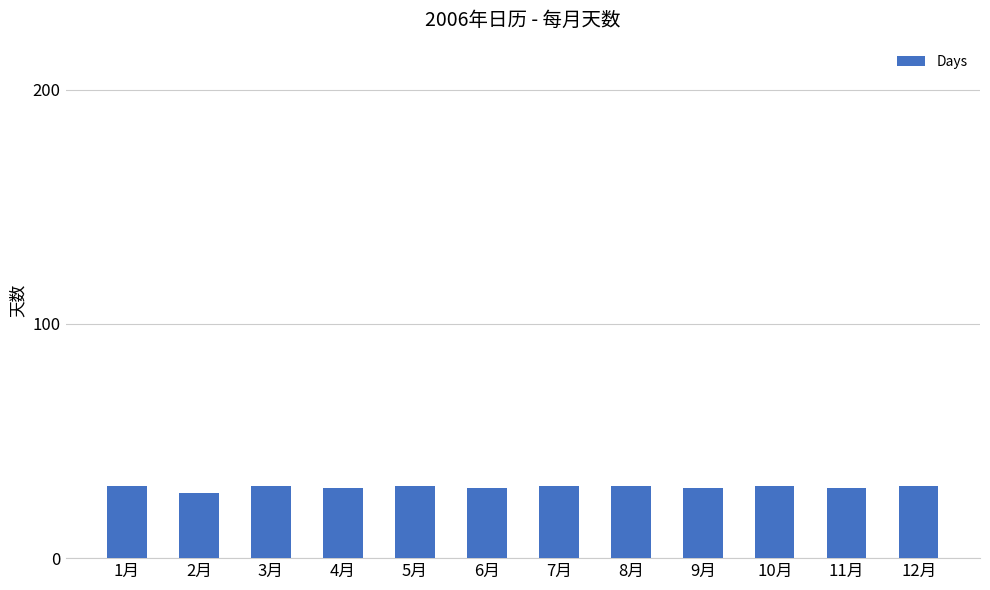

What is the sum of the values at 12月 and 11月?

61